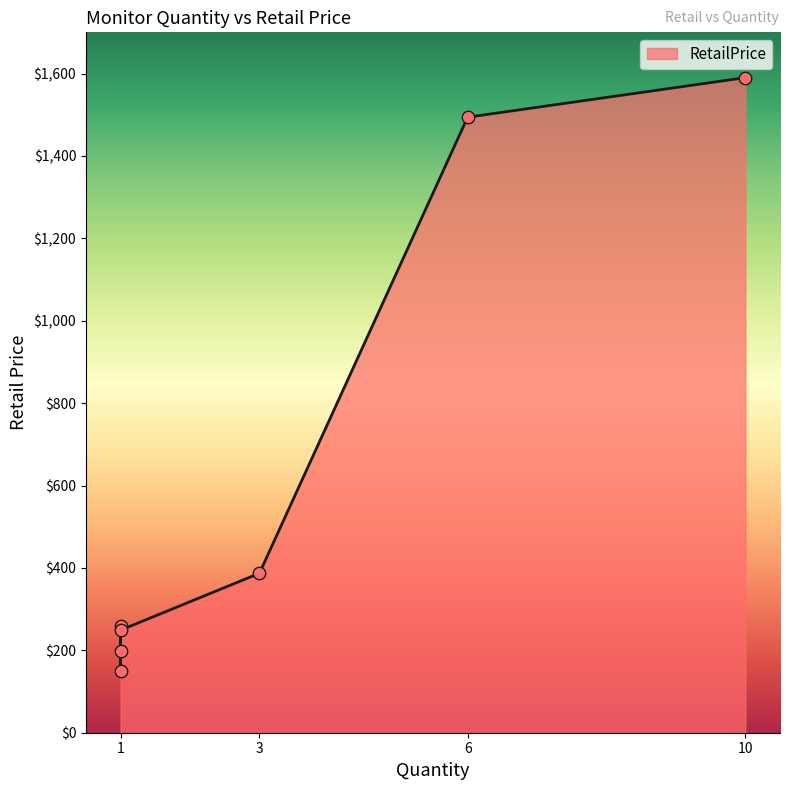

Between 6 and 3, which is larger?

6